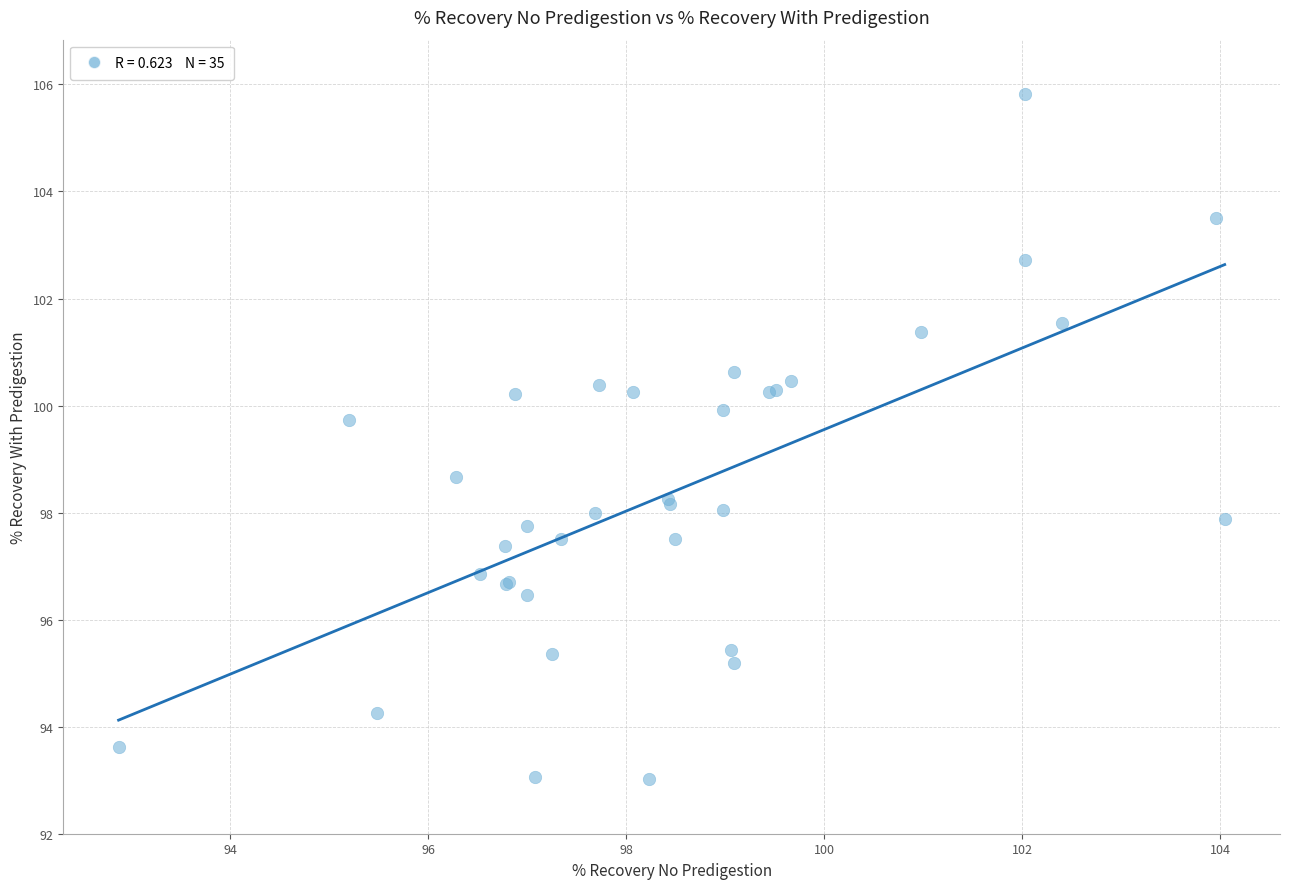

What Y value in the scatter plot is closest to 99?

98.7